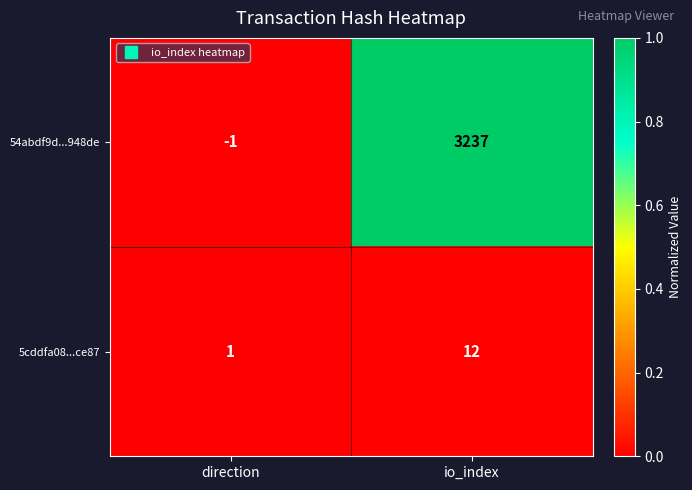

The 54abdf9d...948de series shows 5726 at io_index. True or false?

False